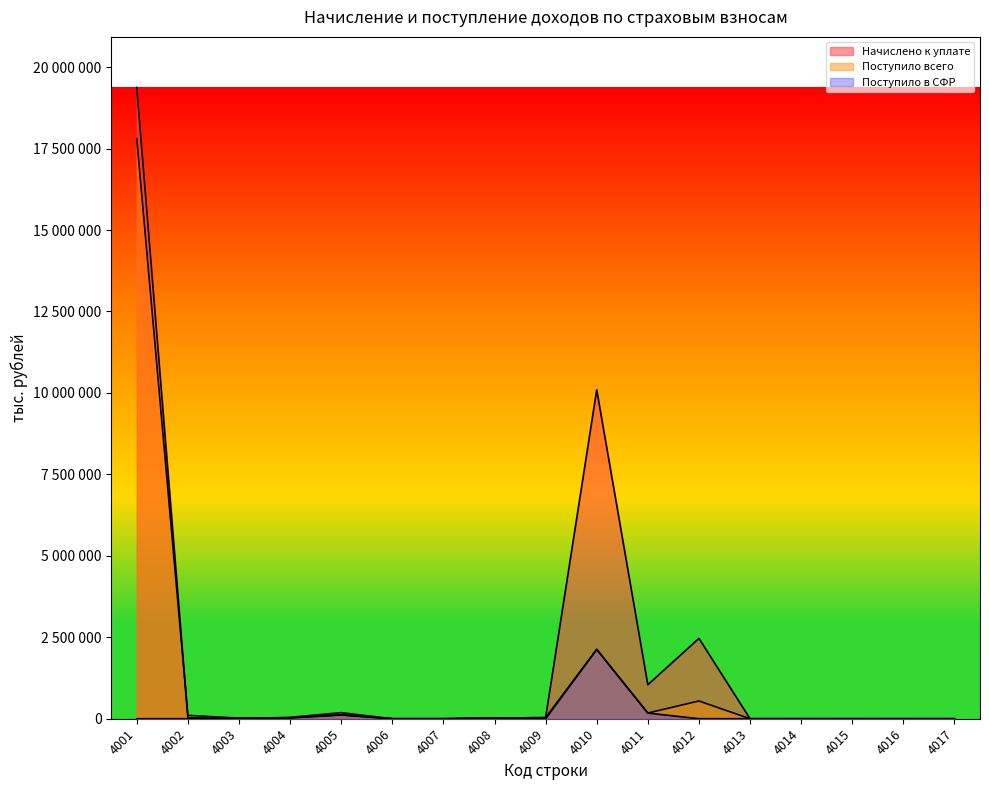

Rank the series by their average value, from lowest to highest.

Поступило в СФР, Поступило всего, Начислено к уплате